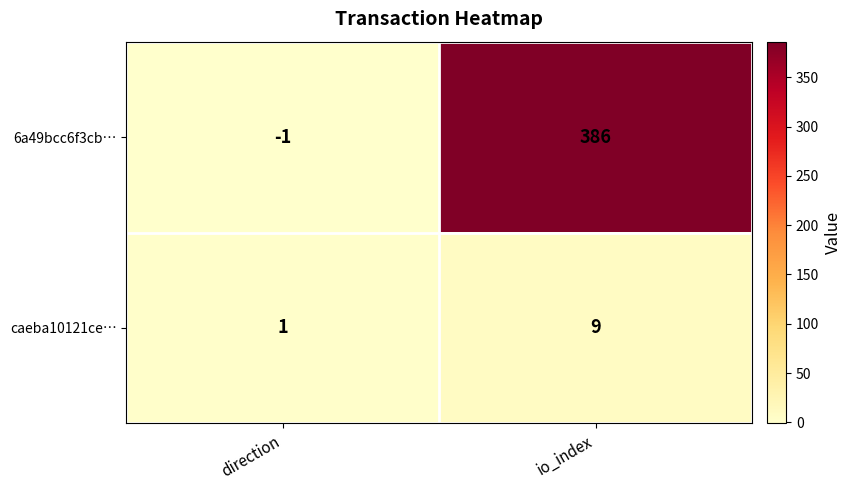

Which series has the widest spread of values?

6a49bcc6f3cb…